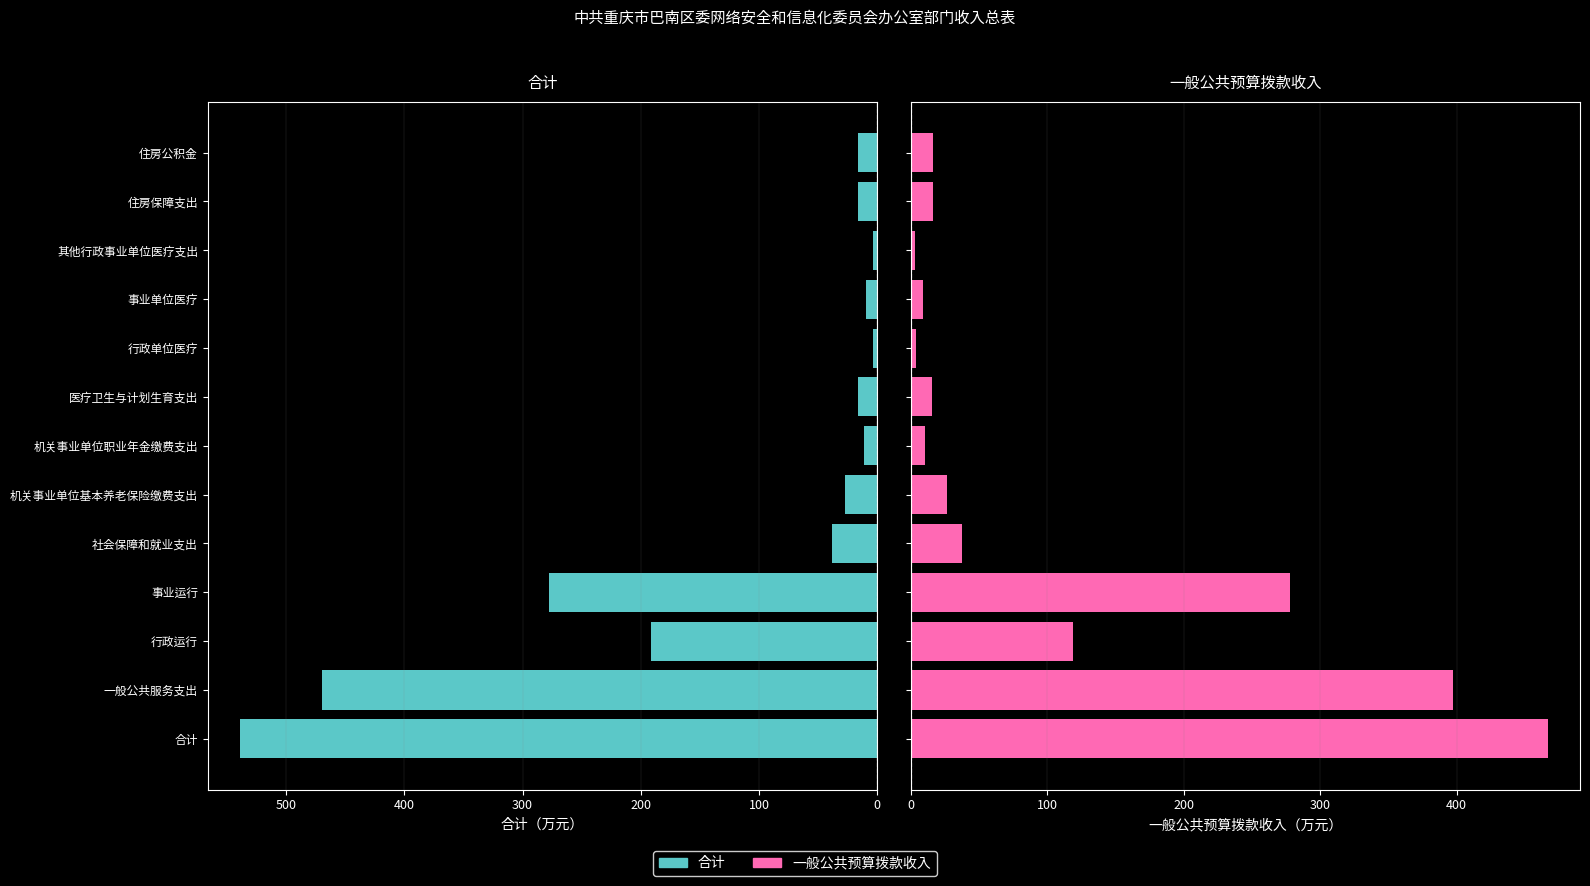

The 一般公共预算拨款收入 series shows 119.0 at 行政运行. True or false?

True